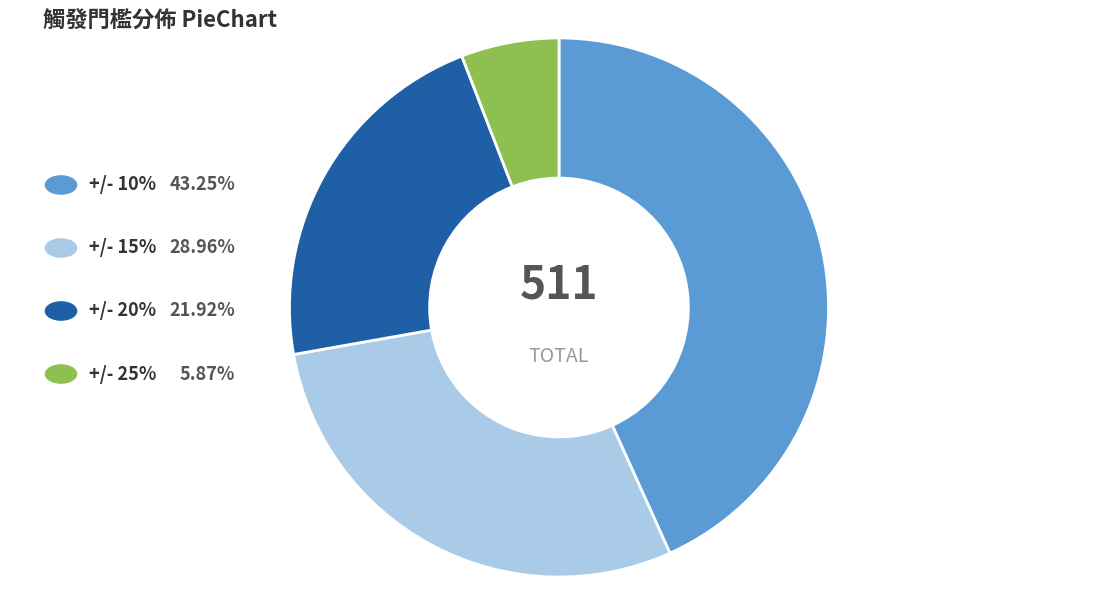

Is there any slice that represents more than half of the pie?

No